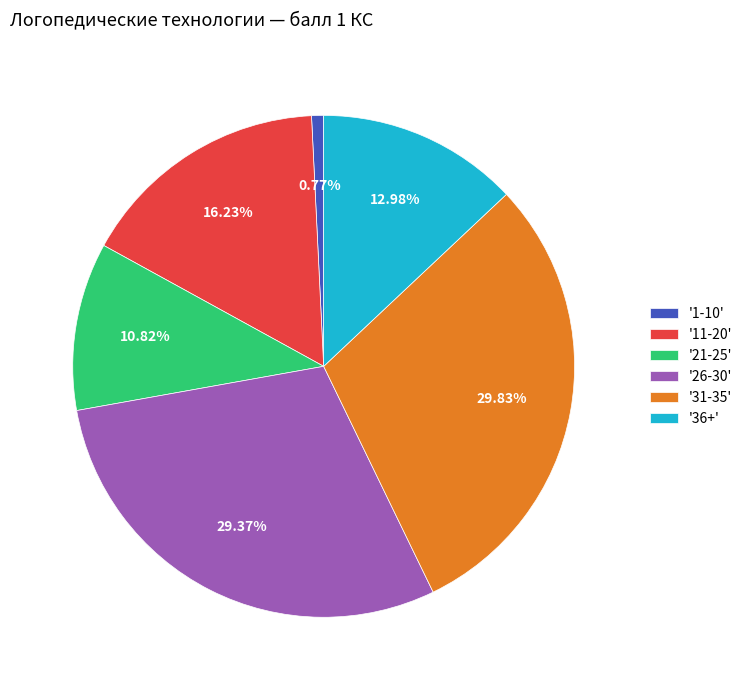

Is the sum of '11-20' and '31-35' greater than half?

No